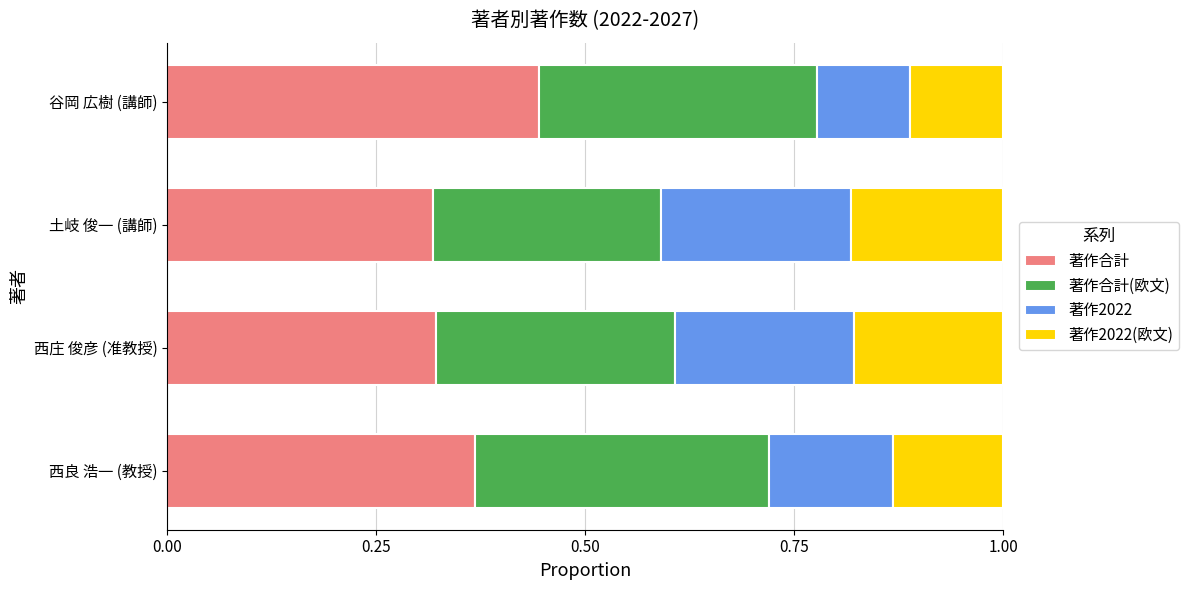

What are all the series names shown in the legend?

著作合計, 著作合計(欧文), 著作2022, 著作2022(欧文)